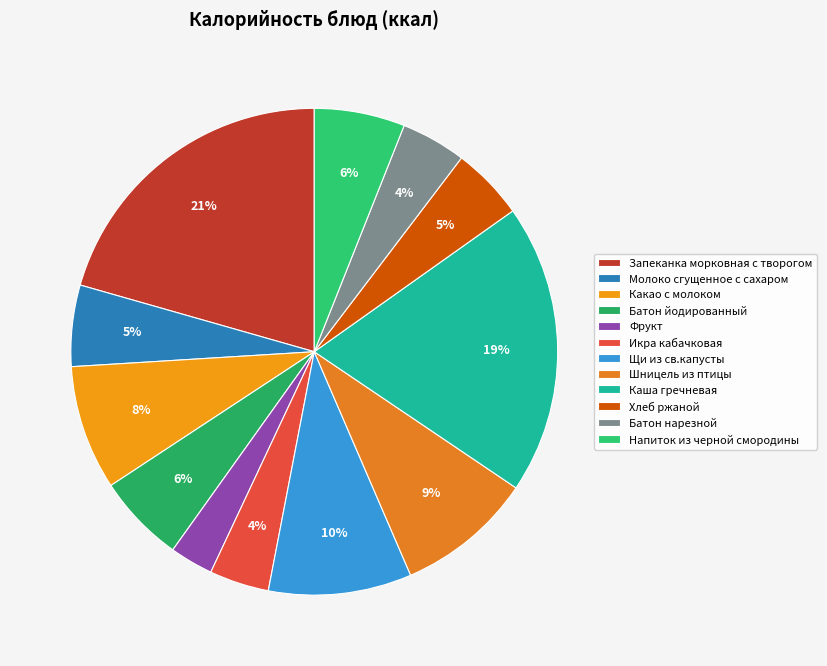

Rank the categories by value from highest to lowest.

Запеканка морковная с творогом, Каша гречневая, Щи из св.капусты, Шницель из птицы, Какао с молоком, Напиток из черной смородины, Батон йодированный, Молоко сгущенное с сахаром, Хлеб ржаной, Батон нарезной, Икра кабачковая, Фрукт